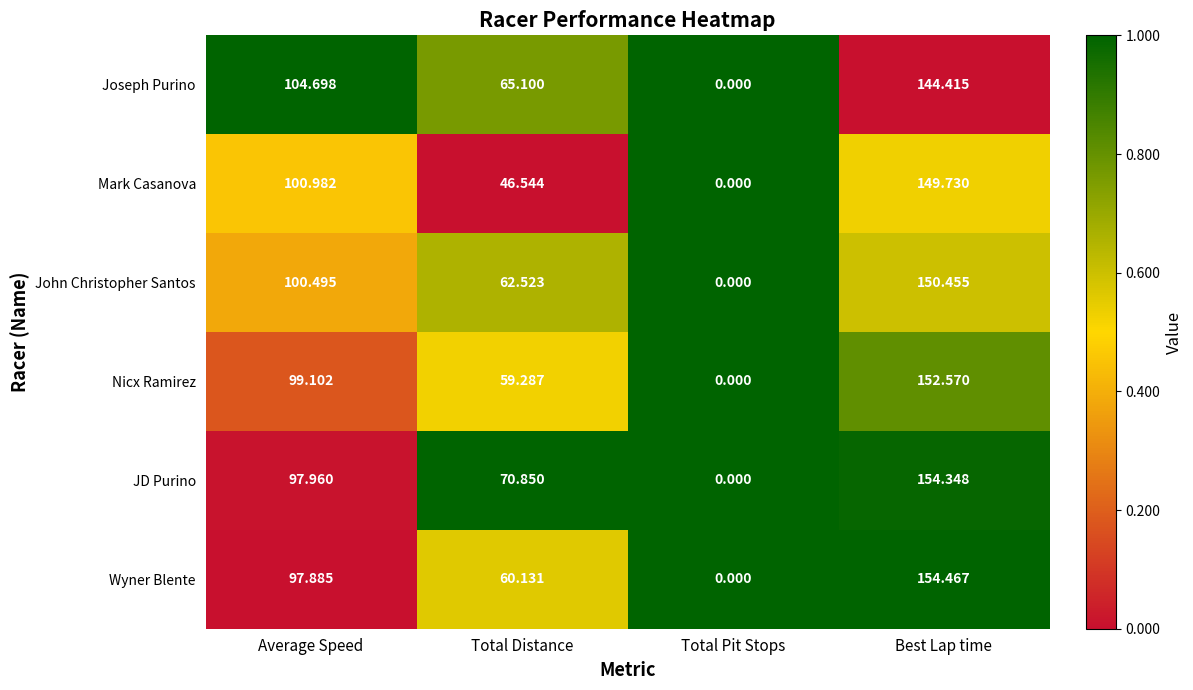

At which label does John Christopher Santos reach its peak?

Best Lap time